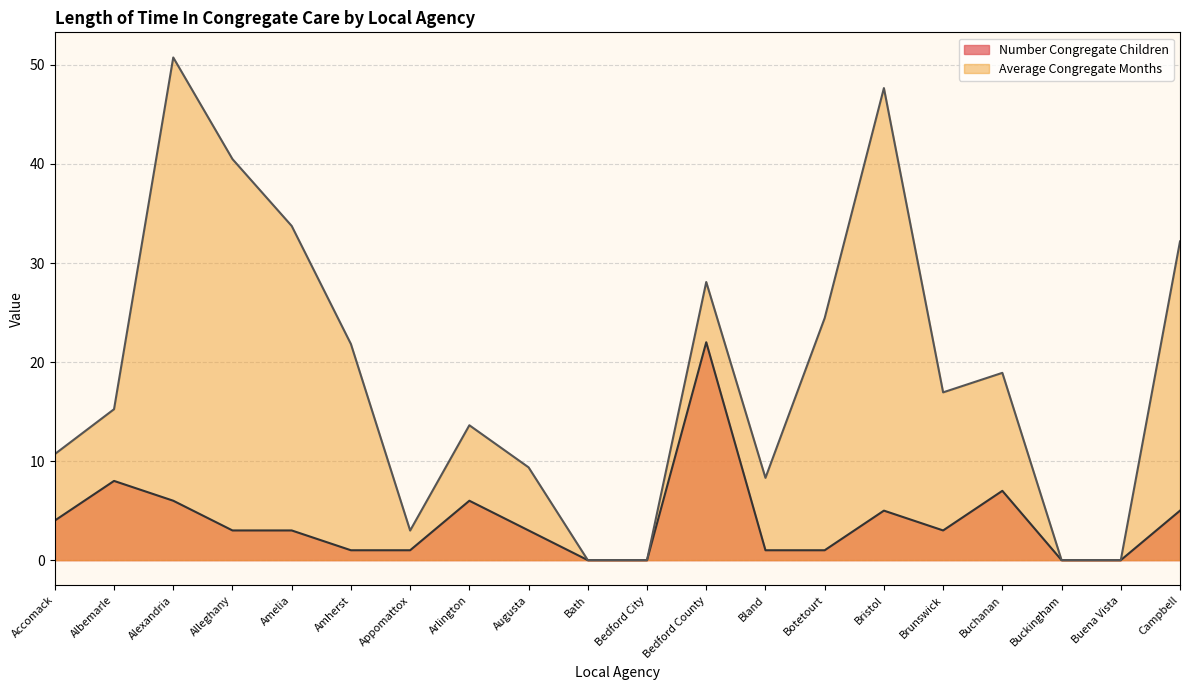

What is the sum of the Number Congregate Children values at Brunswick and Buena Vista?

3.0